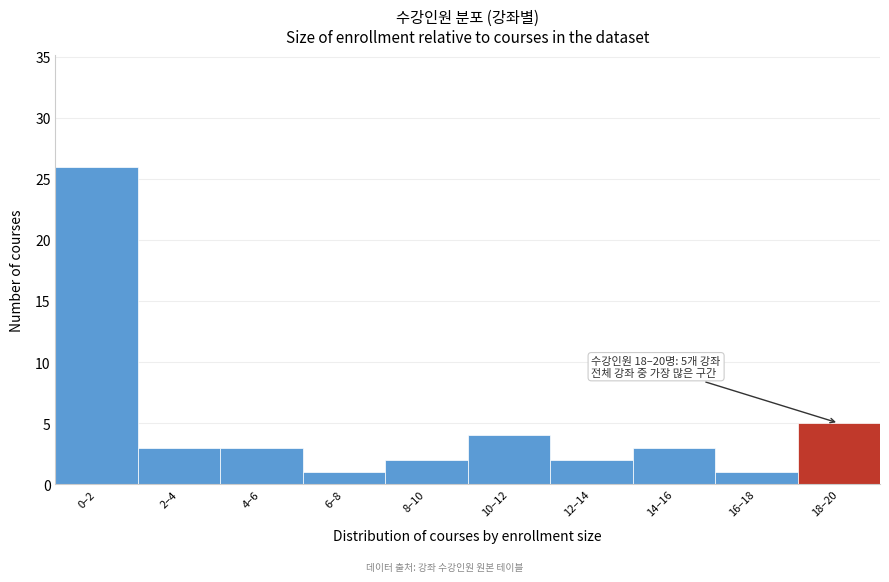

Reading left to right, what are all the values shown in this chart?

26	3	3	1	2	4	2	3	1	5